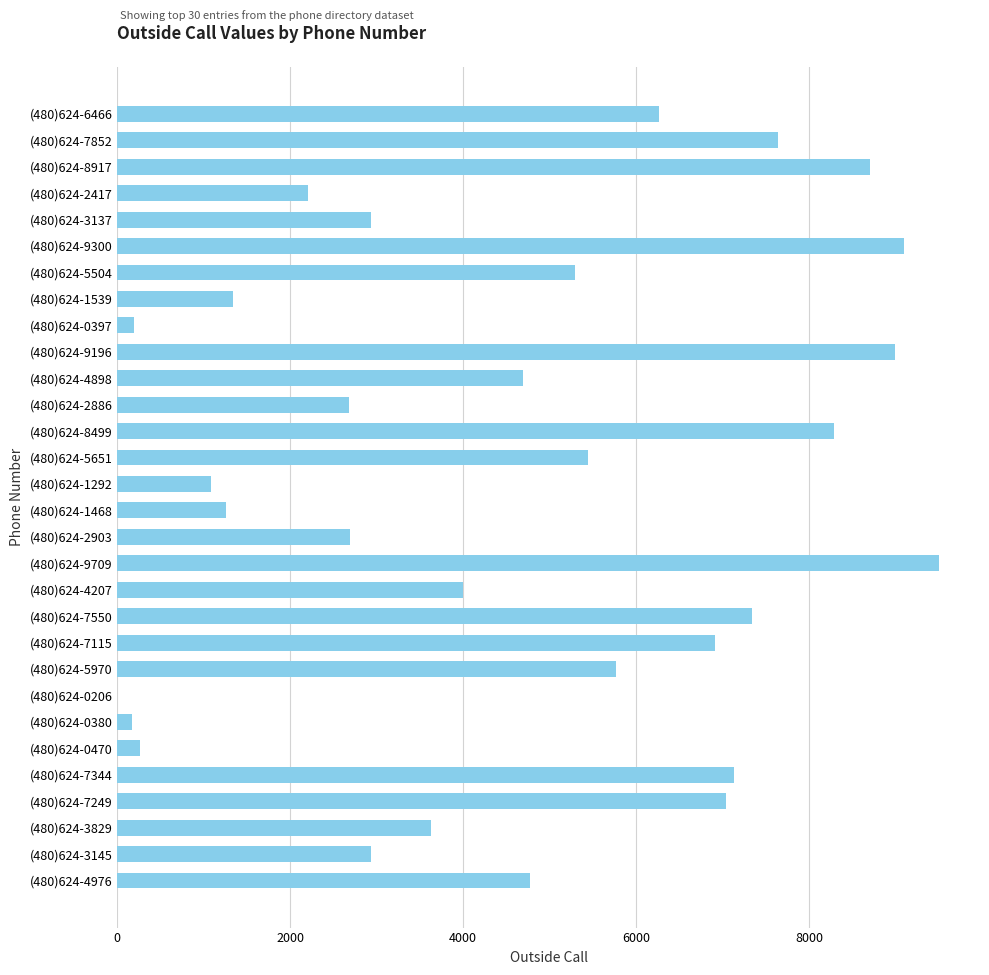

What is the ratio of the value at (480)624-2417 to the value at (480)624-5504?

0.4